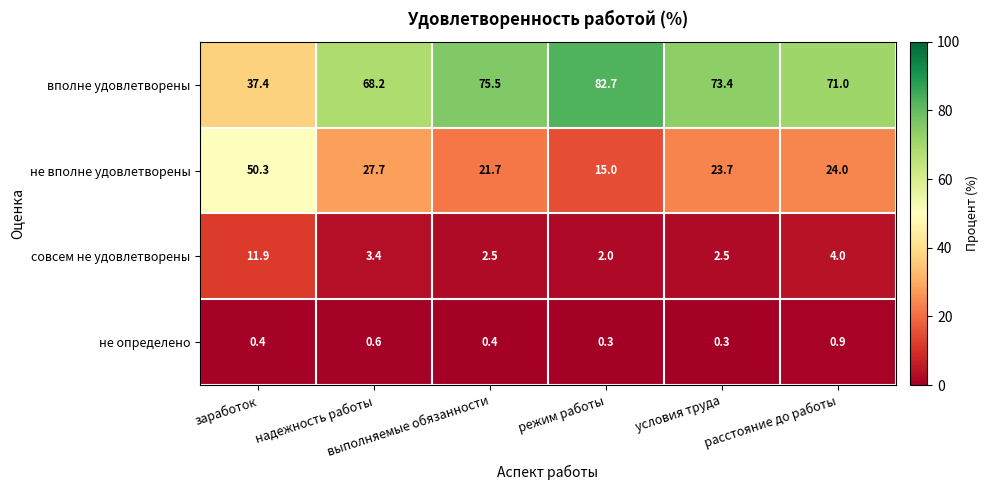

Rank the series at расстояние до работы from lowest to highest value.

не определено, совсем не удовлетворены, не вполне удовлетворены, вполне удовлетворены